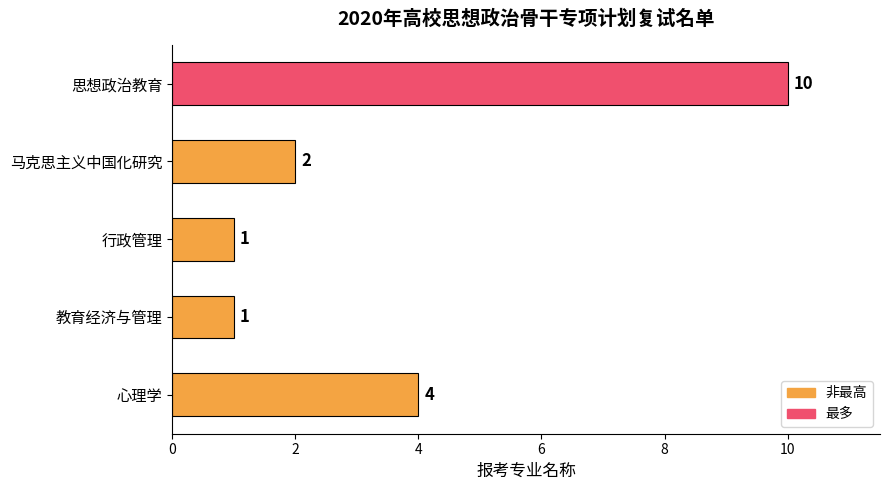

What is the difference between the maximum and minimum values?

9